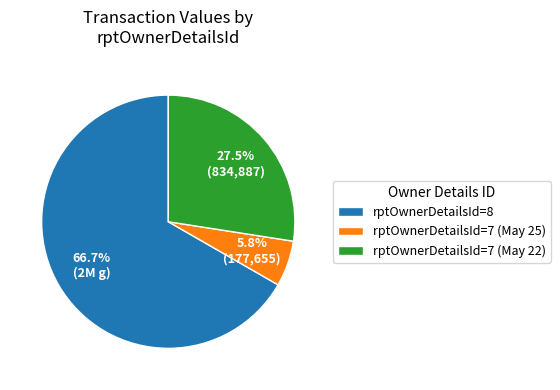

Which slice is the largest?

rptOwnerDetailsId=8